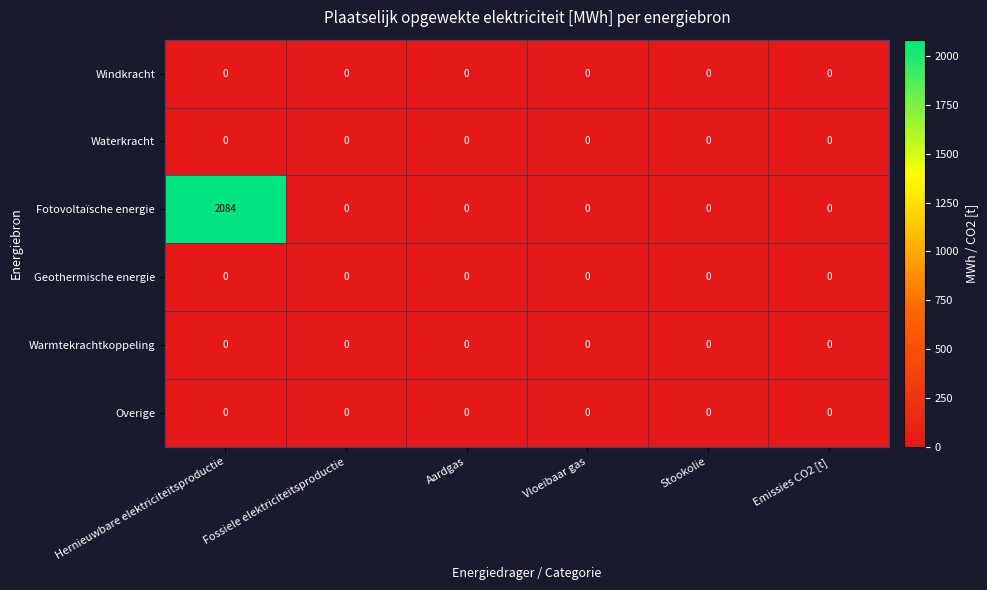

Which series has the largest range (max minus min)?

Fotovoltaïsche energie